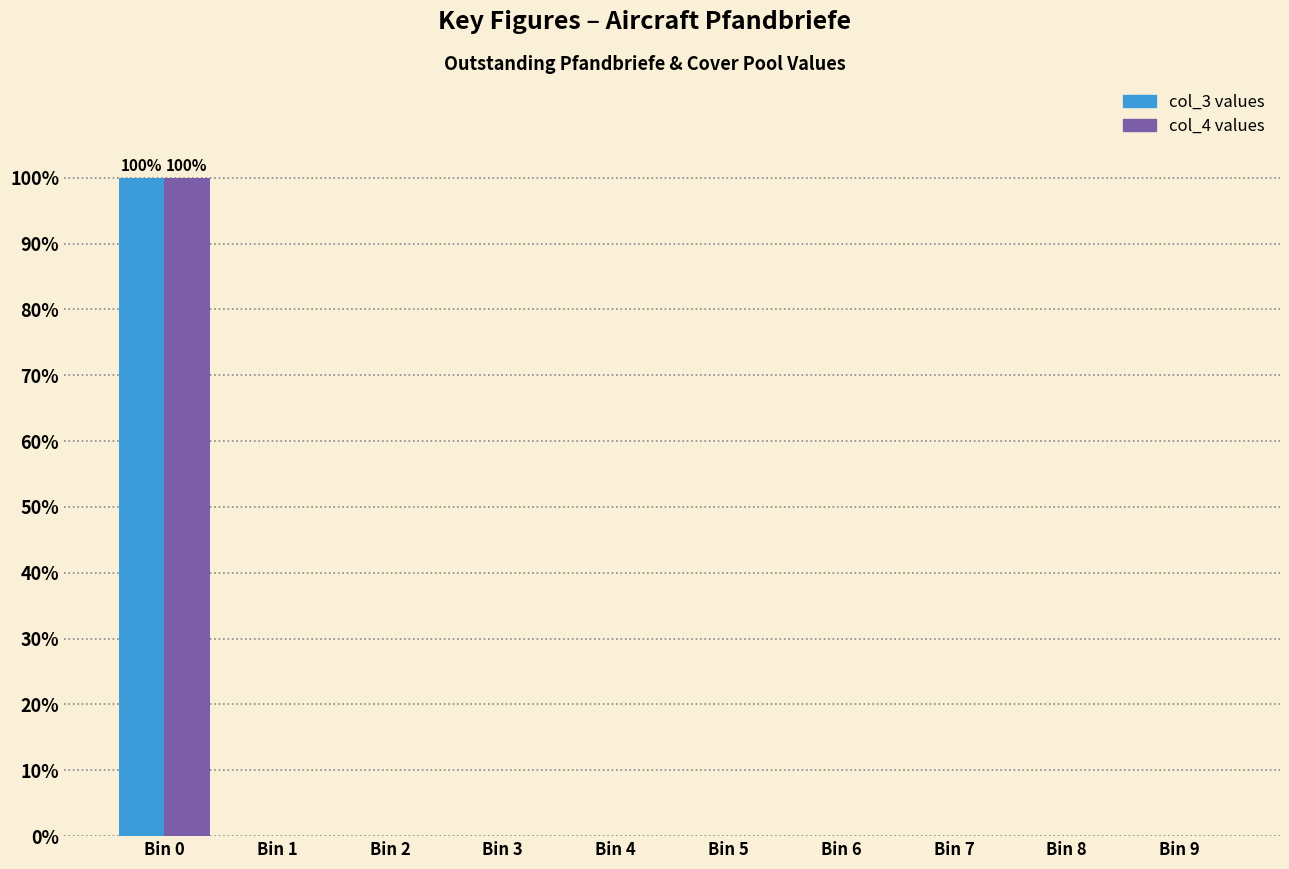

Reading left to right, extract all data points from this chart.

col_3: Bin 0=100	Bin 1=0	Bin 2=0	Bin 3=0	Bin 4=0	Bin 5=0	Bin 6=0	Bin 7=0	Bin 8=0	Bin 9=0
col_4: Bin 0=100	Bin 1=0	Bin 2=0	Bin 3=0	Bin 4=0	Bin 5=0	Bin 6=0	Bin 7=0	Bin 8=0	Bin 9=0